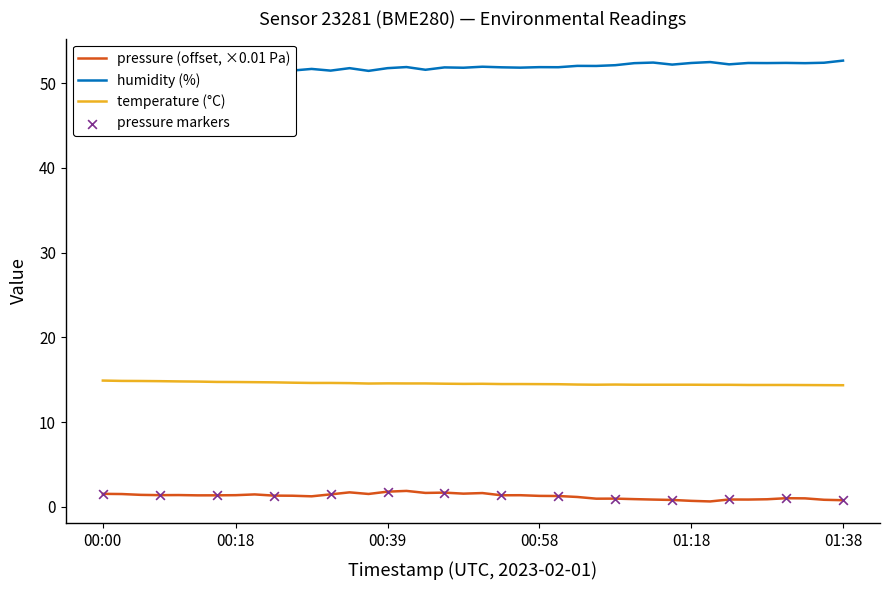

Which series contains the lowest Y value?

pressure